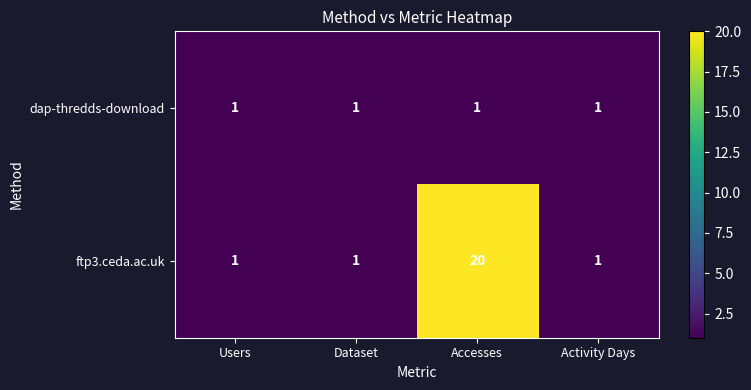

What is the maximum value shown in the chart?

20